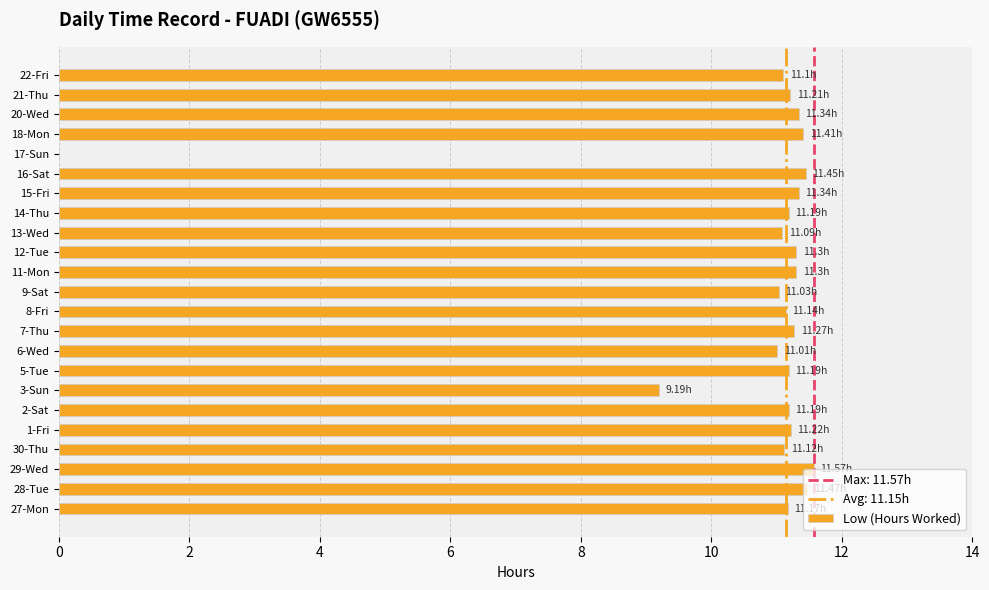

What is the sum of the values at 29-Wed and 8-Fri?

22.7